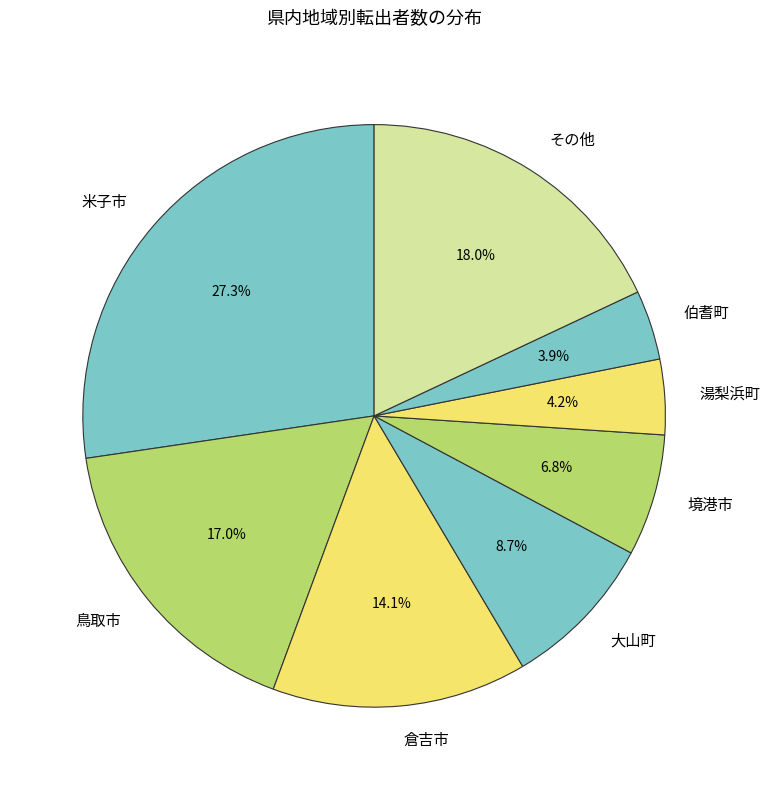

Which category has the biggest portion of the pie?

米子市